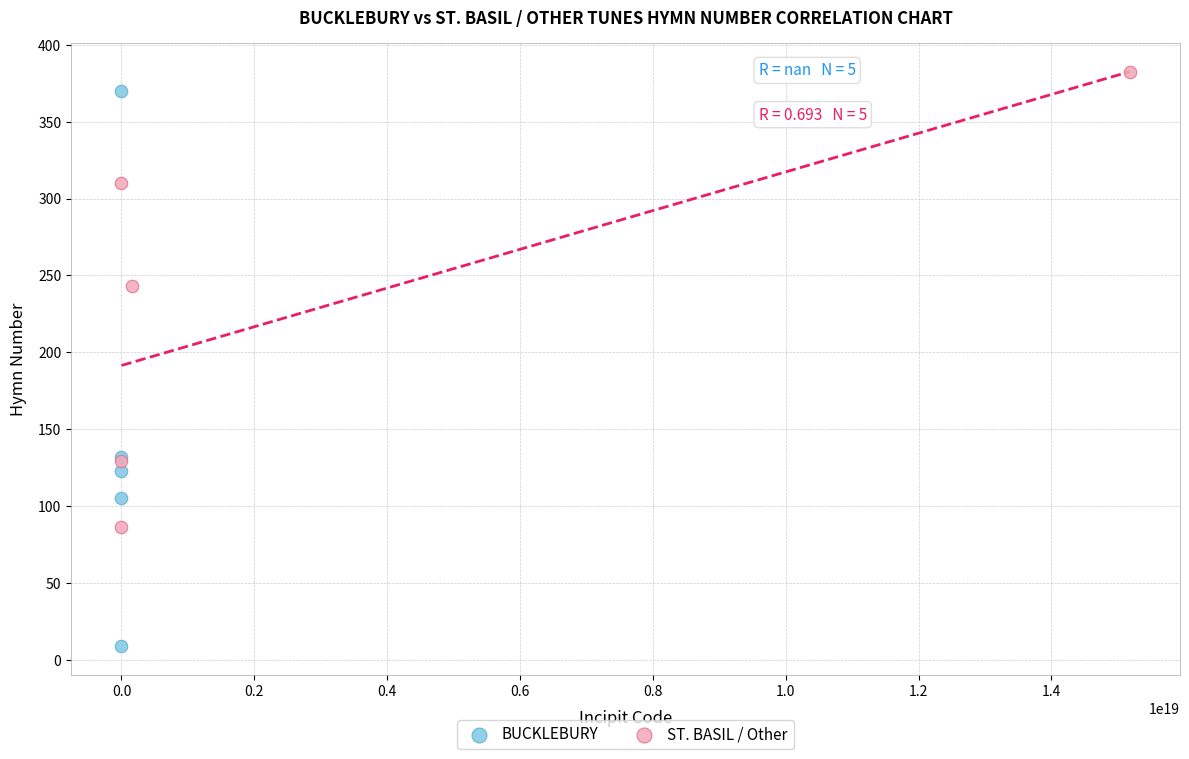

Which series reaches the minimum Y coordinate?

BUCKLEBURY